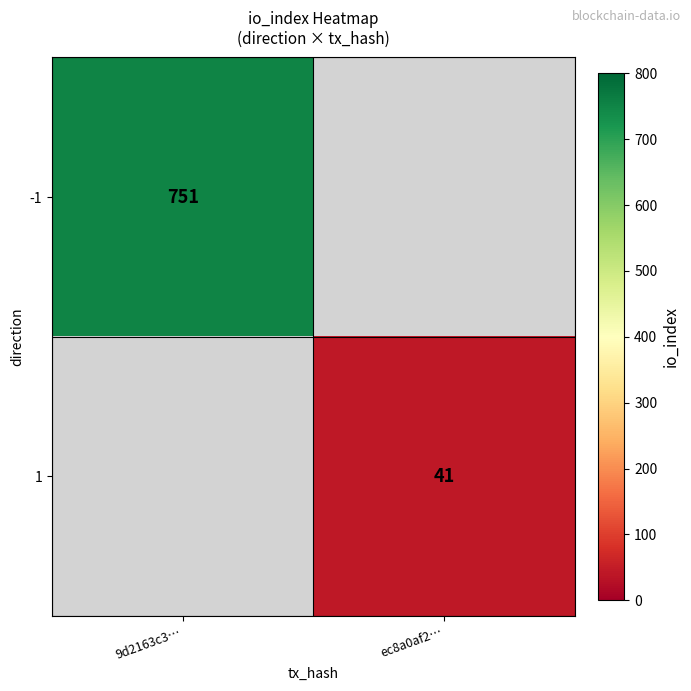

Is the value of -1 at 9d2163c3… greater than the value of 1 at ec8a0af2…?

Yes